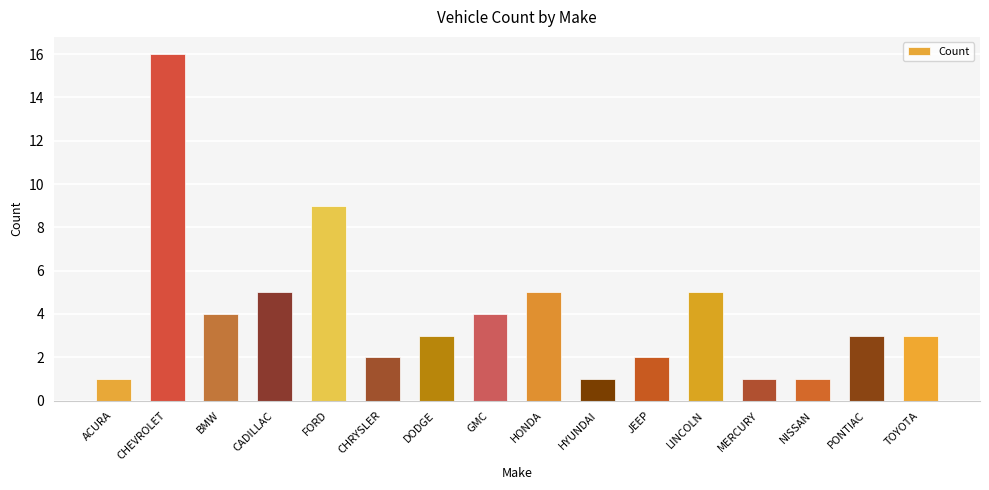

True or false: the data shows 3 at PONTIAC.

True